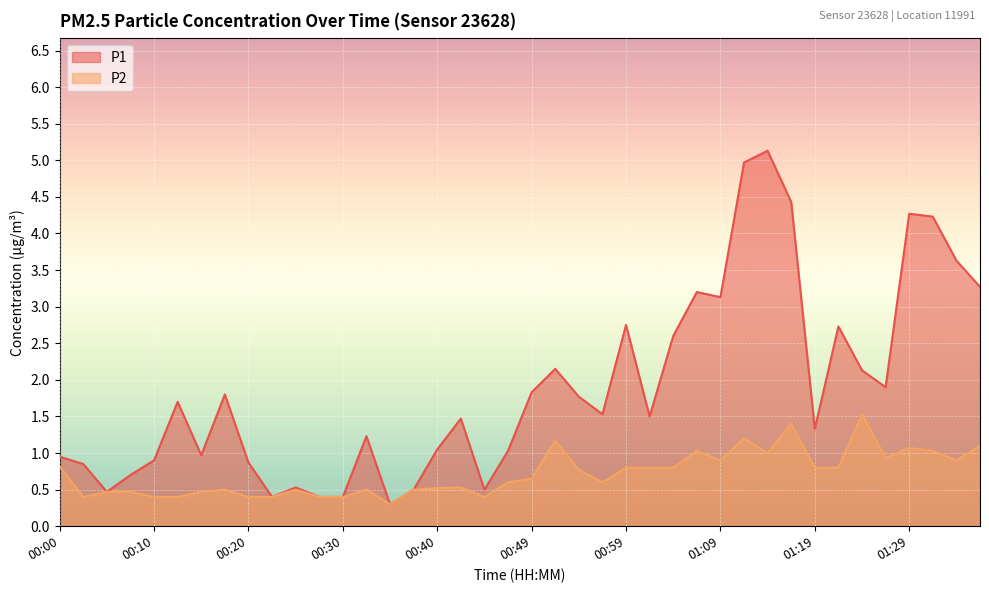

Reading left to right, what are all the values shown in this chart?

P1: 00:00=0.9	00:03=0.8	00:05=0.5	00:08=0.7	00:10=0.9	00:12=1.7	00:15=1.0	00:17=1.8	00:20=0.9	00:22=0.4	00:25=0.5	00:27=0.4	00:30=0.4	00:32=1.2	00:35=0.3	00:37=0.5	00:40=1.1	00:42=1.5	00:44=0.5	00:47=1.0	00:49=1.8	00:52=2.1	00:54=1.8	00:57=1.5	00:59=2.8	01:02=1.5	01:04=2.6	01:07=3.2	01:09=3.1	01:11=5.0	01:14=5.1	01:16=4.4	01:19=1.3	01:21=2.7	01:24=2.1	01:26=1.9	01:29=4.3	01:31=4.2	01:33=3.6	01:36=3.3
P2: 00:00=0.8	00:03=0.4	00:05=0.5	00:08=0.5	00:10=0.4	00:12=0.4	00:15=0.5	00:17=0.5	00:20=0.4	00:22=0.4	00:25=0.5	00:27=0.4	00:30=0.4	00:32=0.5	00:35=0.3	00:37=0.5	00:40=0.5	00:42=0.5	00:44=0.4	00:47=0.6	00:49=0.7	00:52=1.2	00:54=0.8	00:57=0.6	00:59=0.8	01:02=0.8	01:04=0.8	01:07=1.0	01:09=0.9	01:11=1.2	01:14=1.0	01:16=1.4	01:19=0.8	01:21=0.8	01:24=1.5	01:26=0.9	01:29=1.1	01:31=1.0	01:33=0.9	01:36=1.1